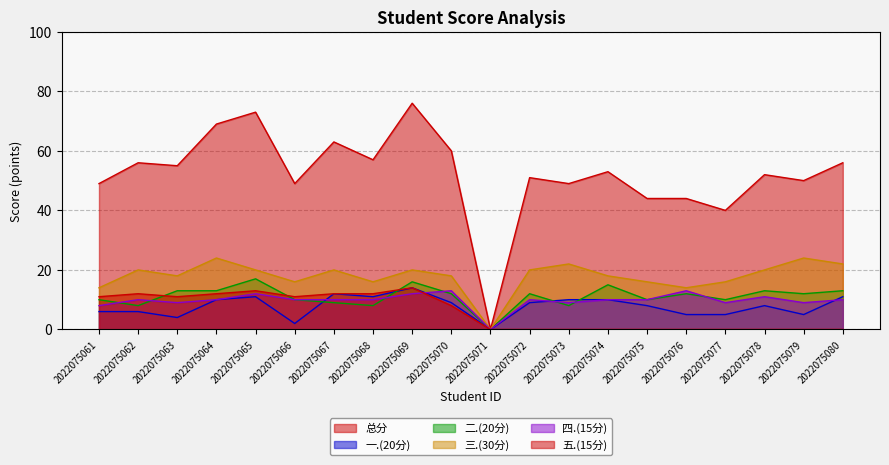

Which category has the lowest value across all series?

2022075071